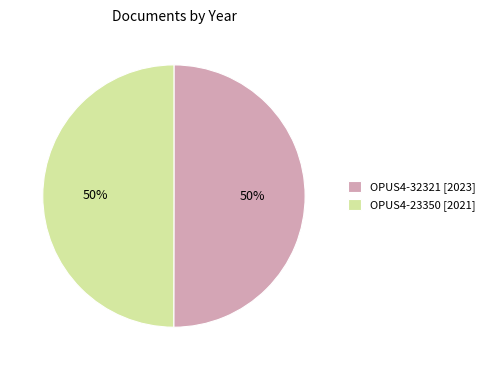

The OPUS4-23350 [2021] slice represents 50% of the pie. True or false?

True